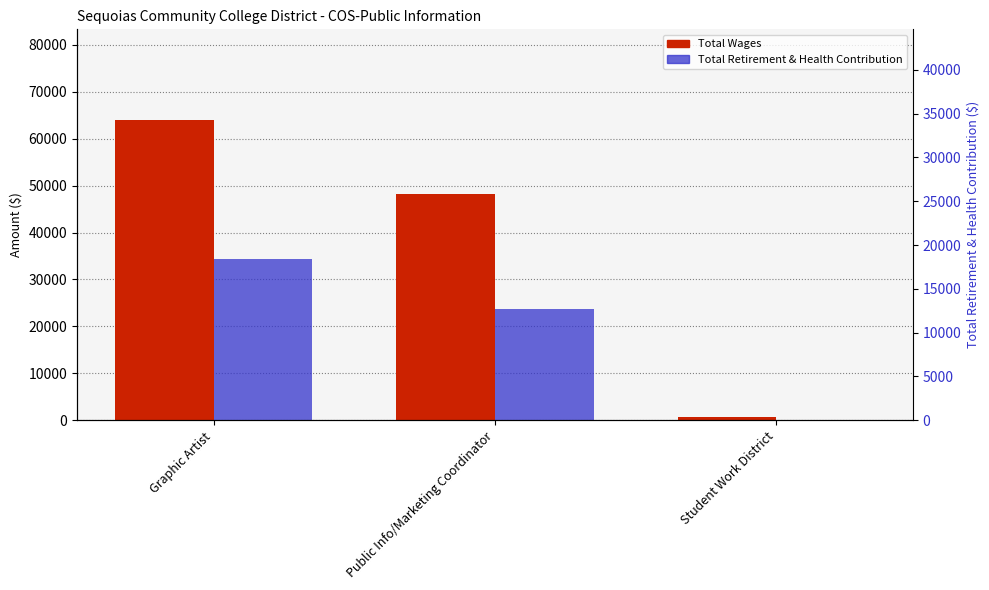

Reading left to right, what are all the values shown in this chart?

Total Wages: Graphic Artist=64082	Public Info/Marketing Coordinator=48220	Student Work District=711
Total Retirement & Health Contribution: Graphic Artist=34318	Public Info/Marketing Coordinator=23723	Student Work District=0